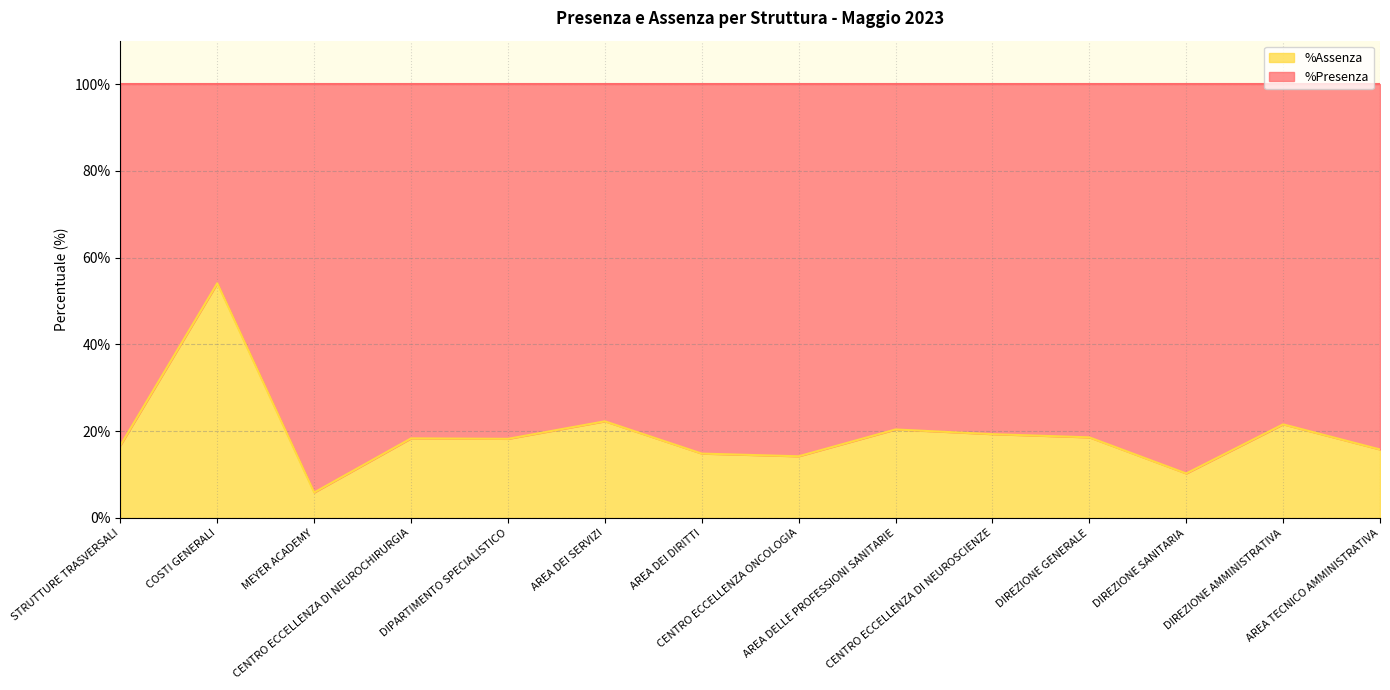

Which label corresponds to the smallest value in the chart?

MEYER ACADEMY